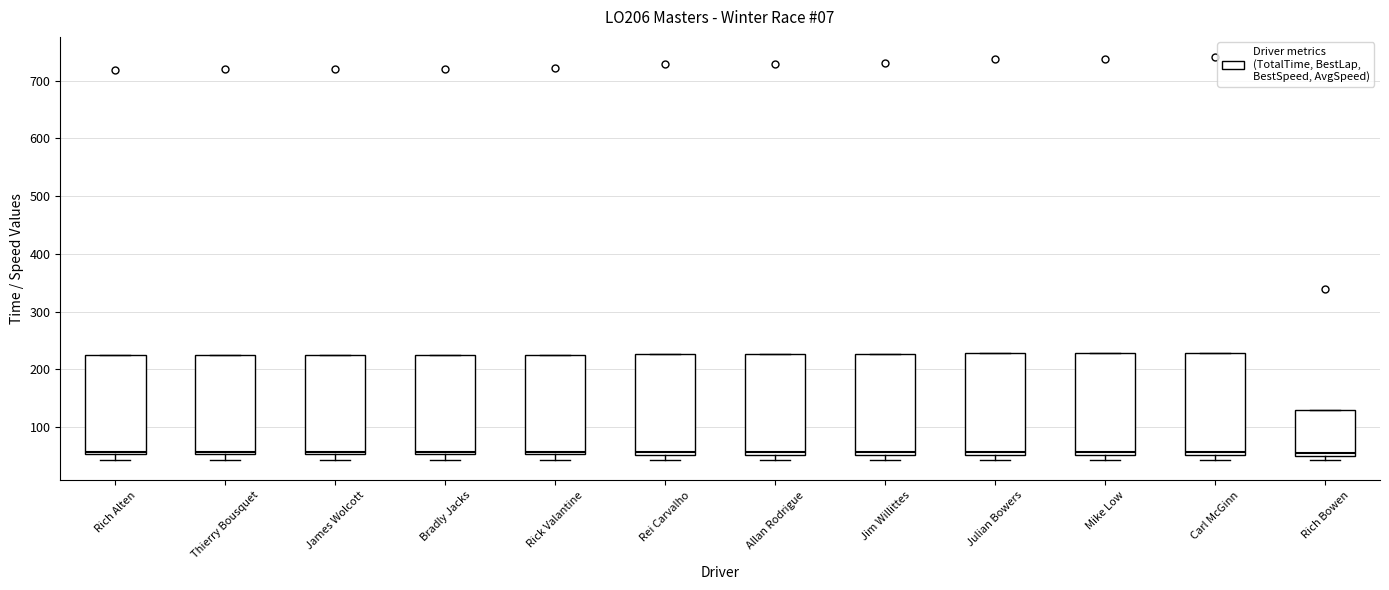

Where does the median line of the box for Bradly Jacks sit on the y-axis? The values are not printed on the chart, so give them approximately, as read against the axis.

60